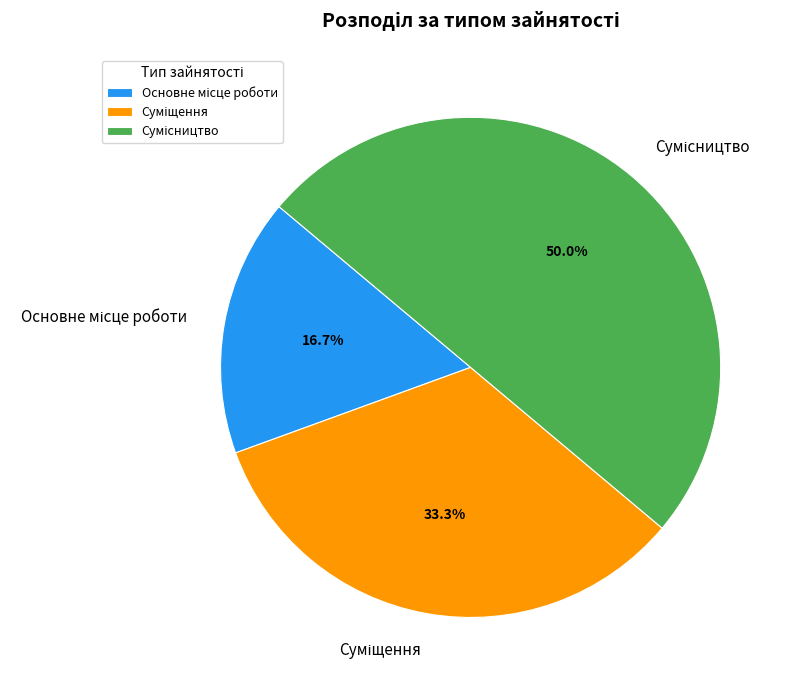

How many segments does this pie chart have?

3